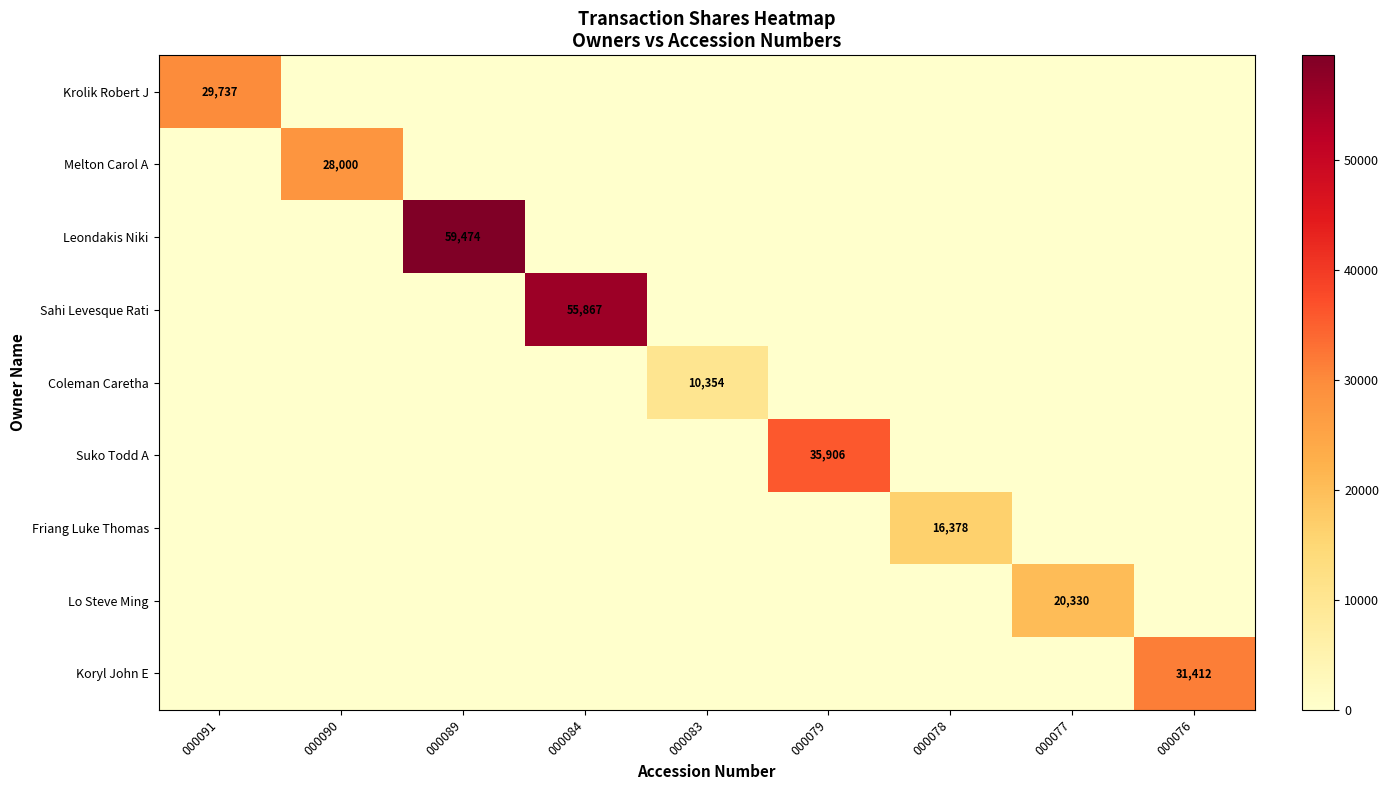

Which series has the largest range (max minus min)?

Leondakis Niki